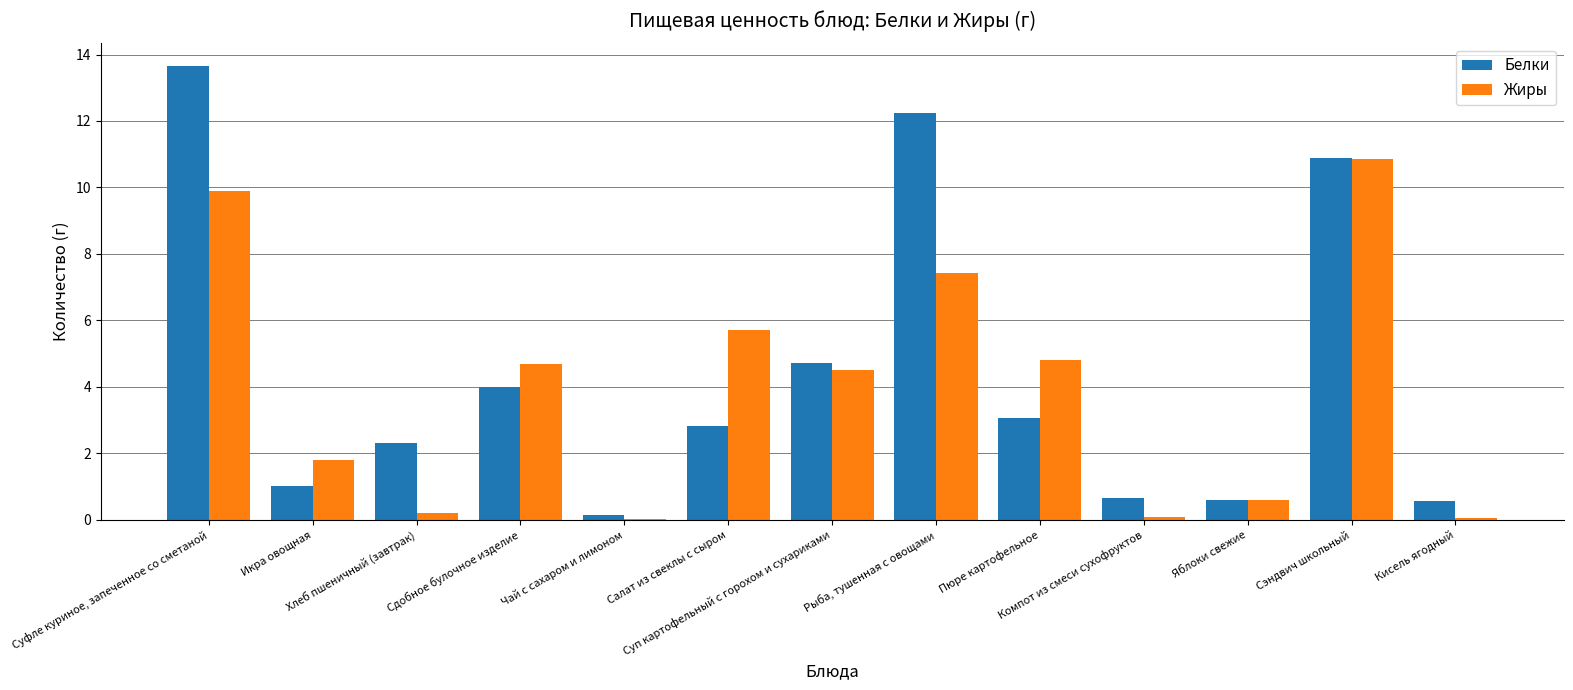

Which series has the largest total across all categories?

Белки